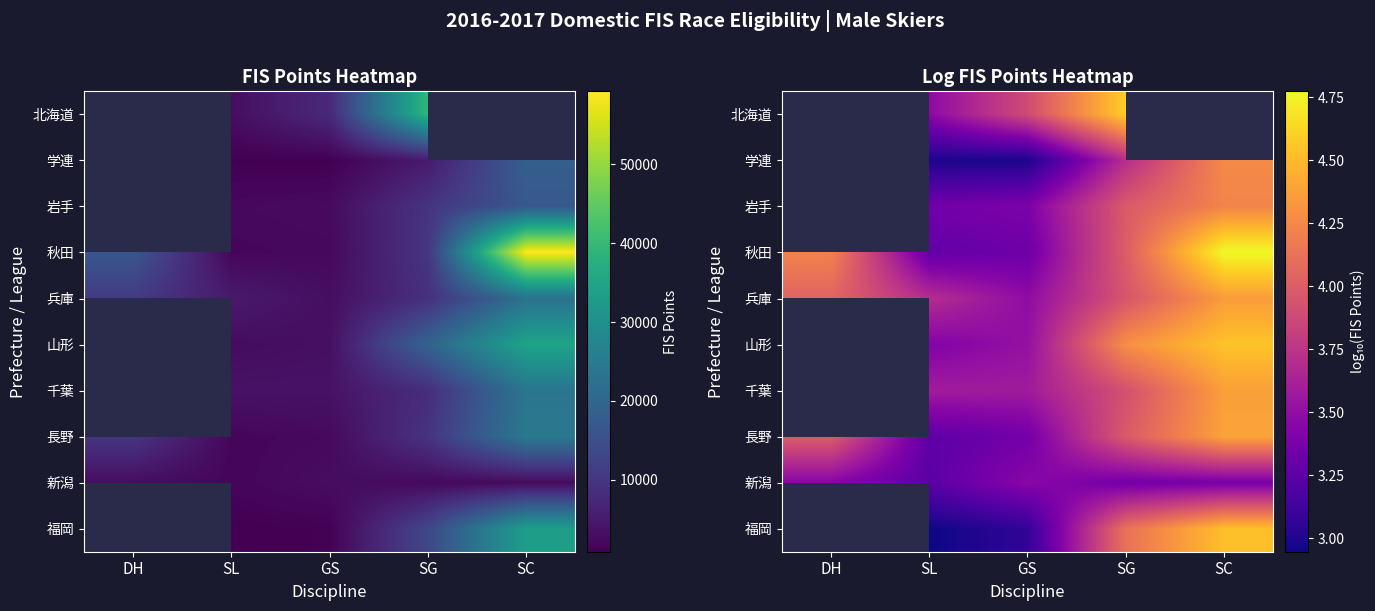

Rank the series at SG from lowest to highest value.

新潟, 学連, 千葉, 兵庫, 岩手, 長野, 秋田, 福岡, 山形, 北海道